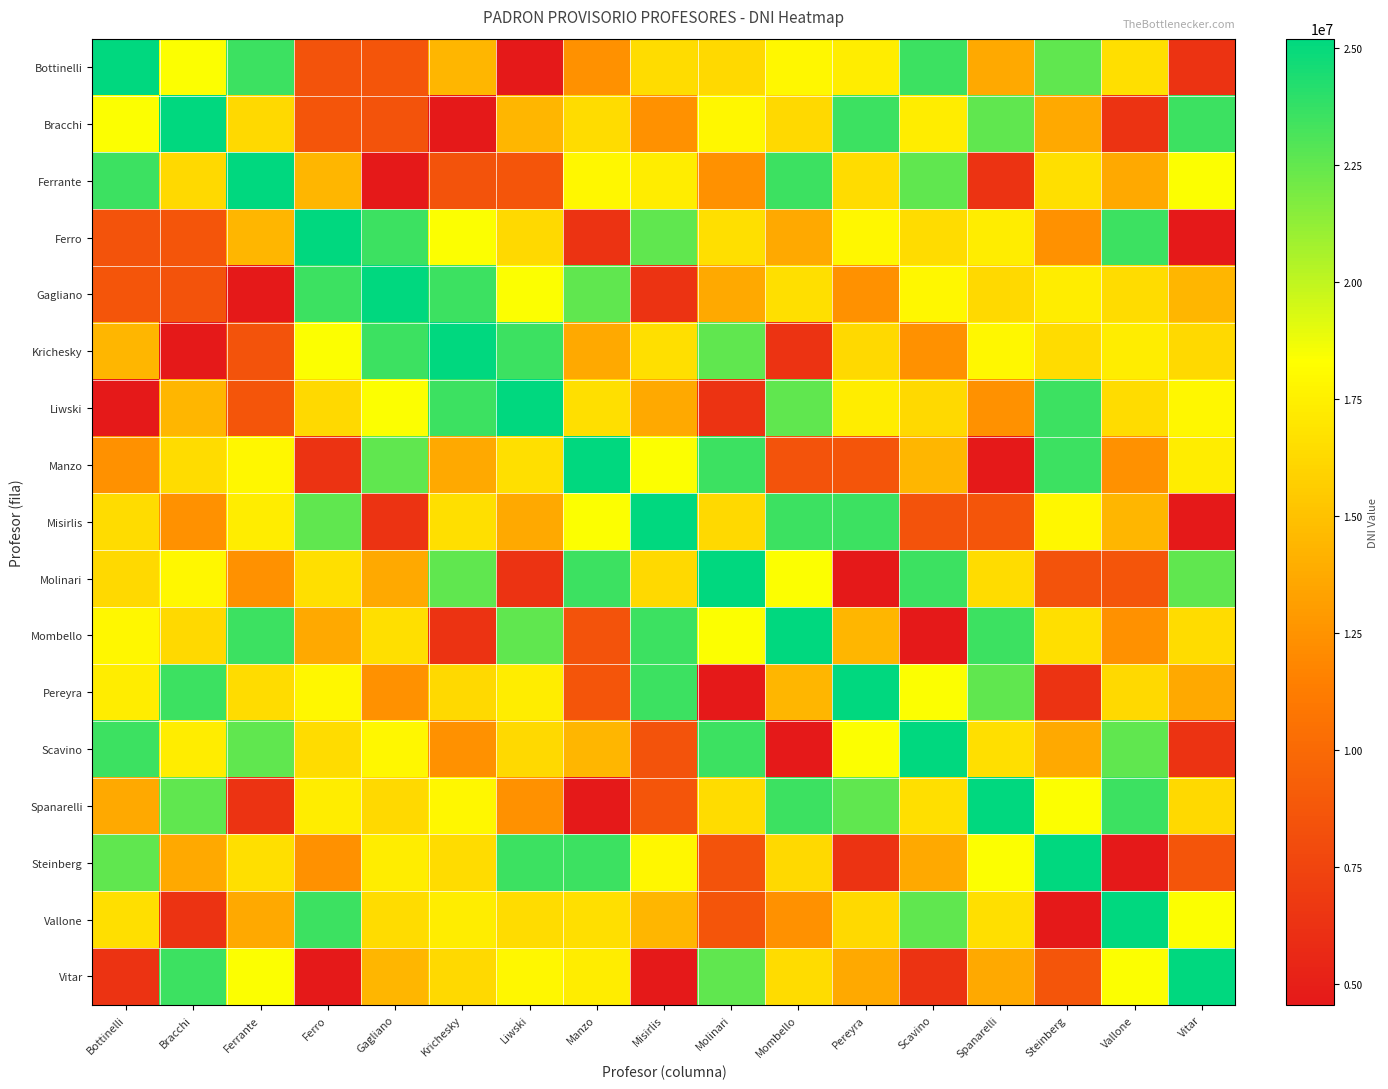

Which category has the highest value across all series?

Bottinelli